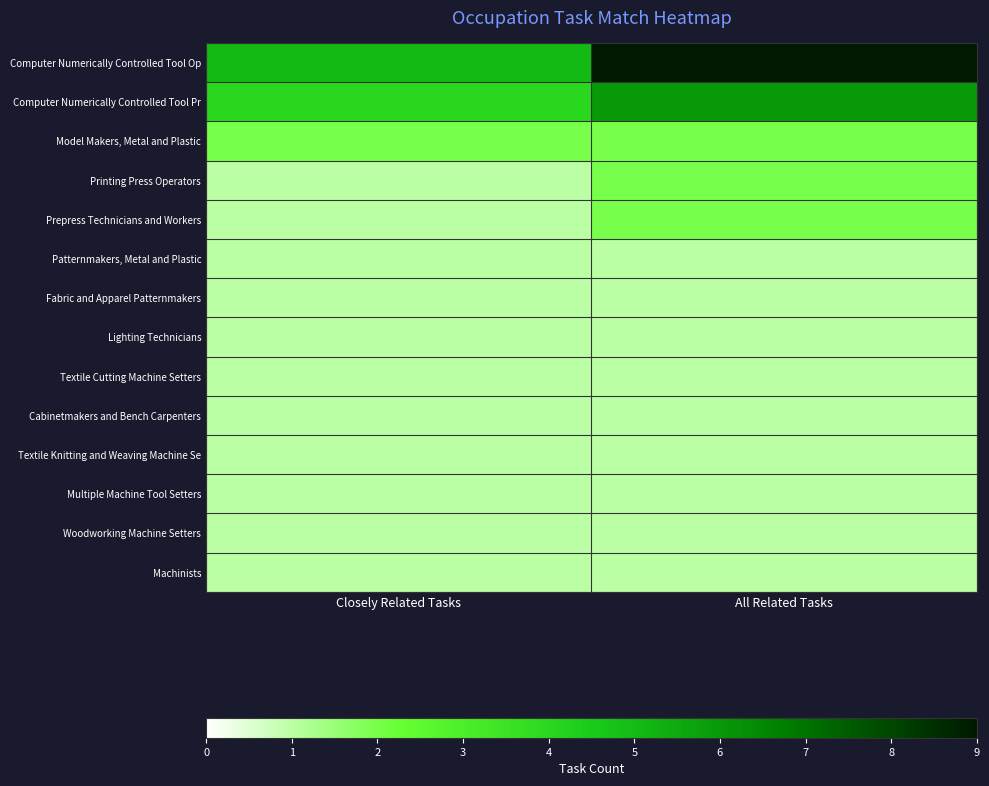

What is the spread (max minus min) of values at Closely Related Tasks?

4